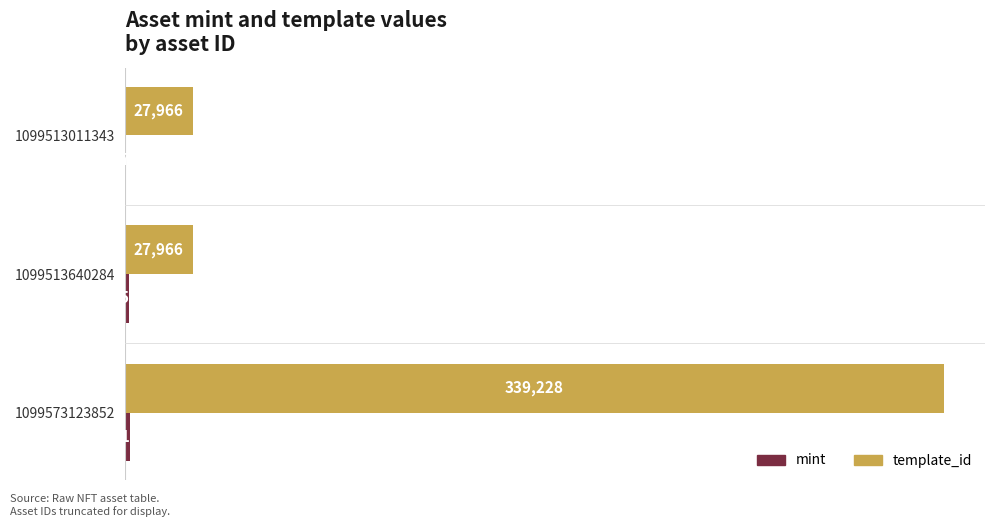

What is the sum of all template_id values?

395160